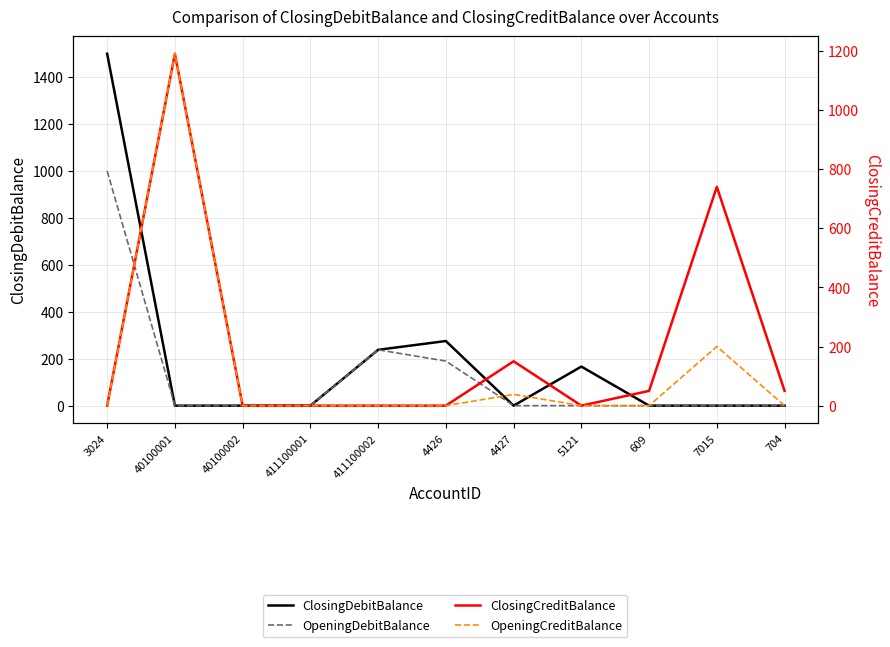

Rank the series at 704 from highest to lowest value.

ClosingCreditBalance, ClosingDebitBalance, OpeningDebitBalance, OpeningCreditBalance